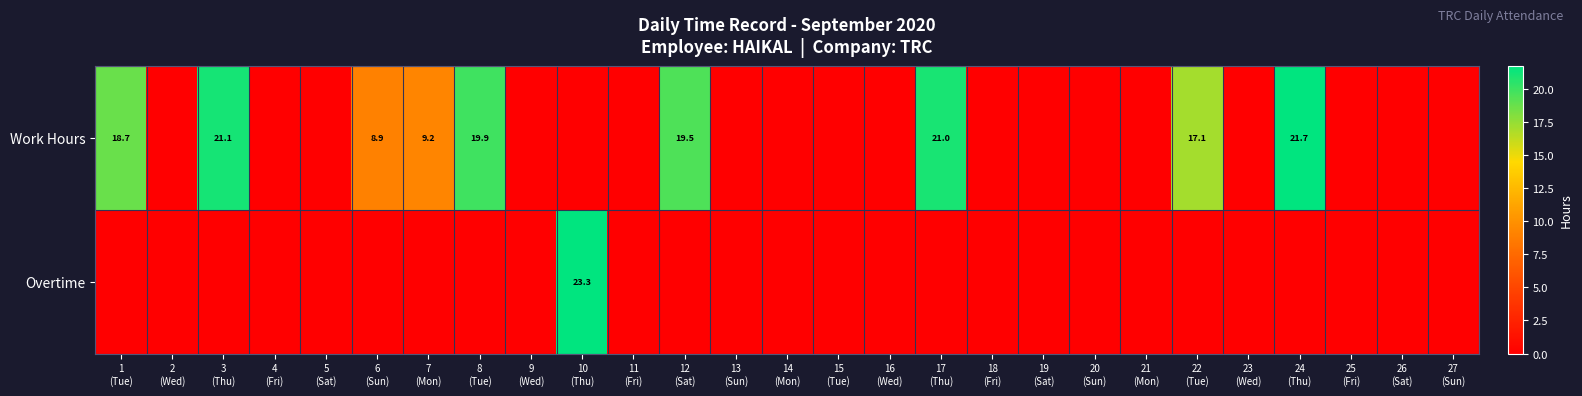

Rank the series by their average value, from highest to lowest.

Work Hours, Overtime